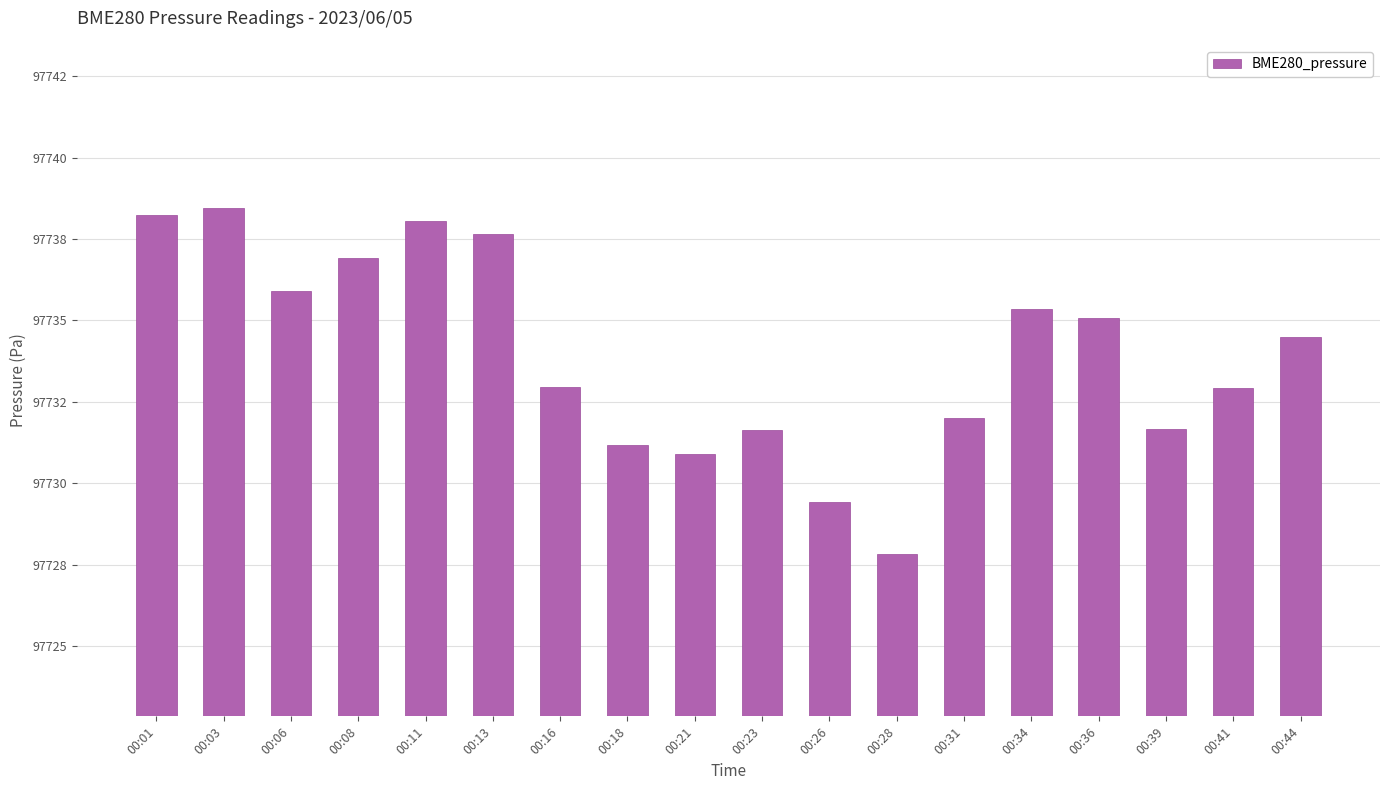

What is the maximum value shown in the chart?

97738.5